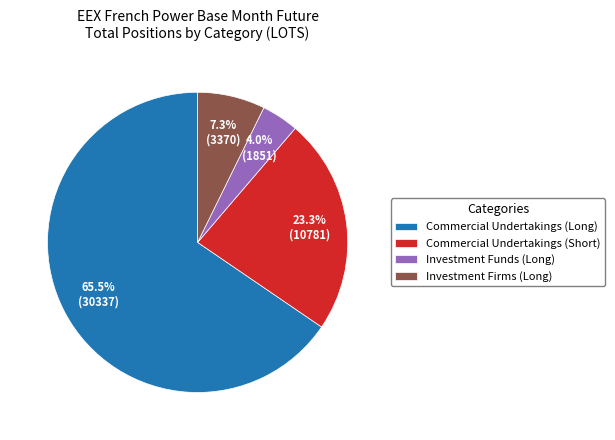

To the nearest percent, what percentage of the pie is Commercial Undertakings (Short)?

23%